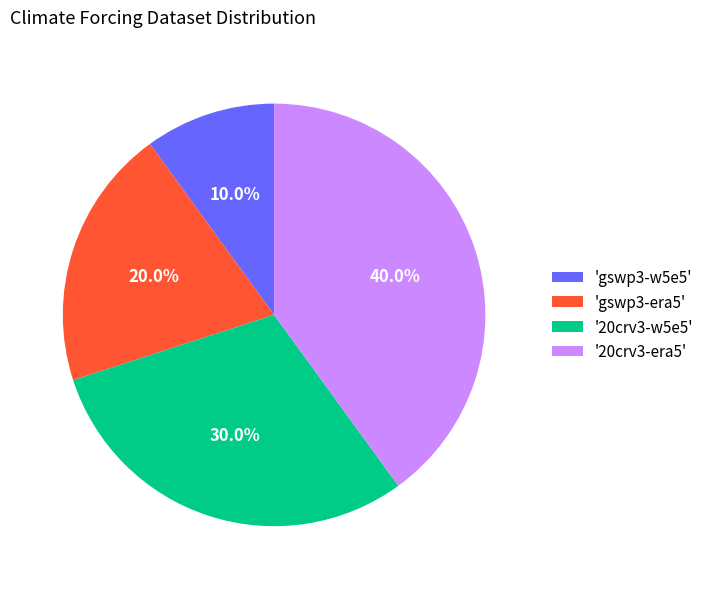

Is there a majority slice in this chart?

No